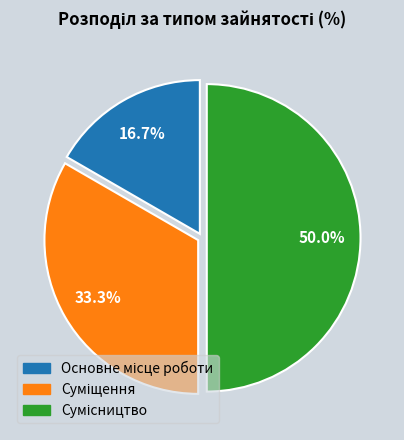

To the nearest percent, what is the difference between the Суміщення and Основне місце роботи slice percentages?

17%